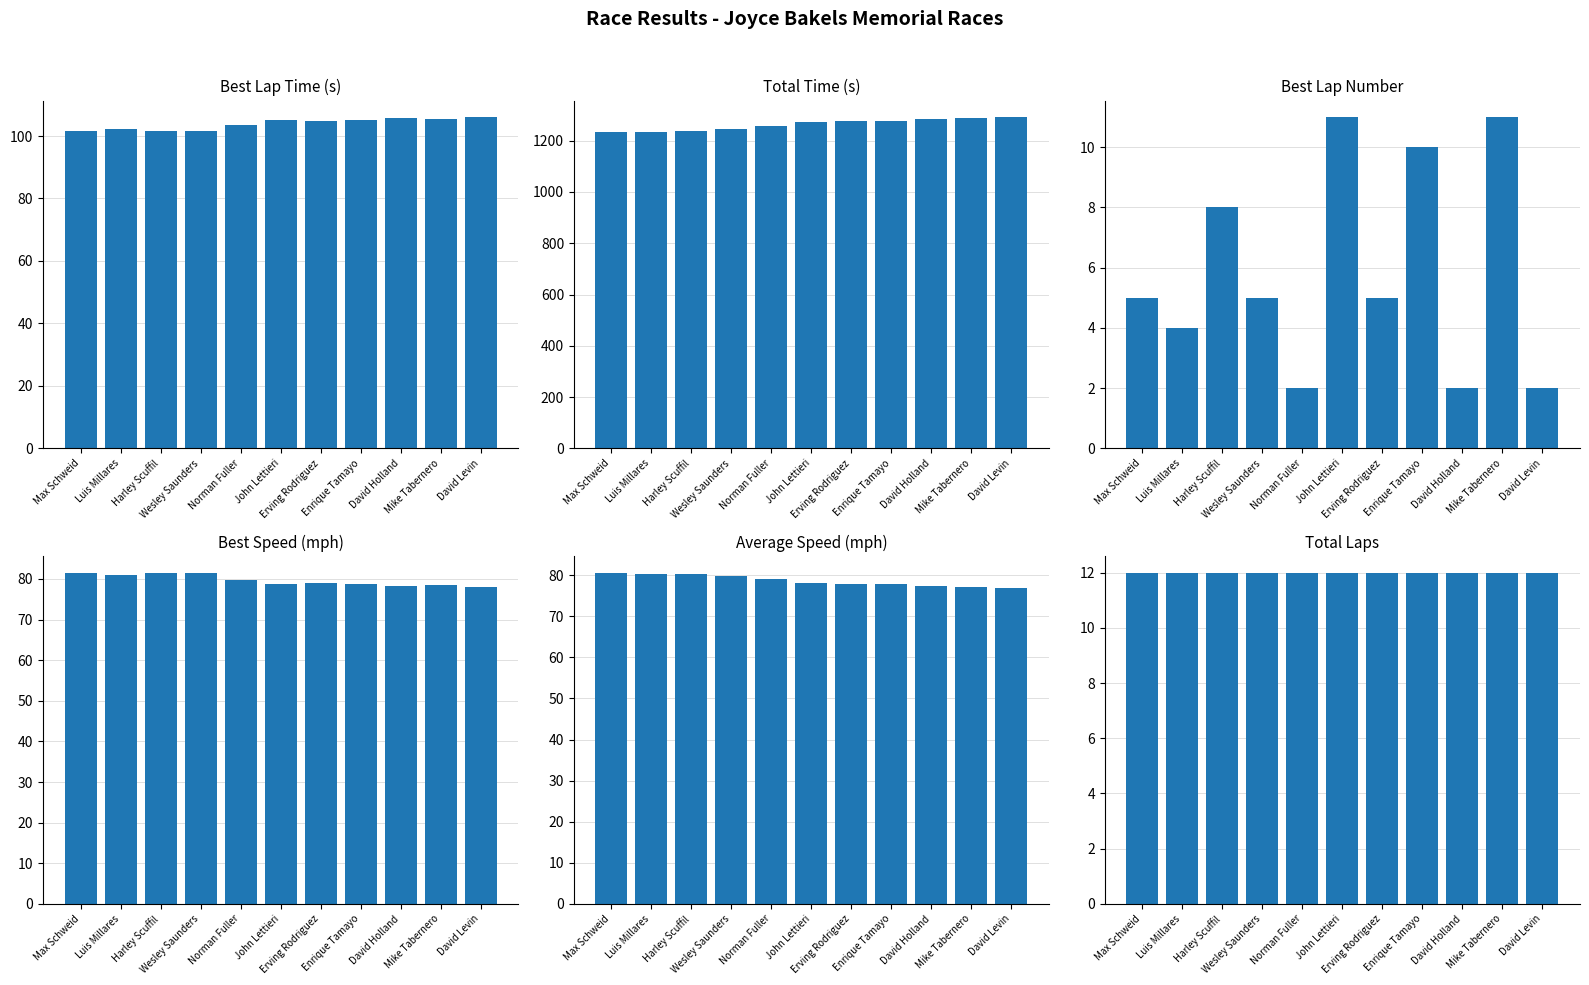

Is it true that Best Lap time equals 105.7 at David Holland?

True